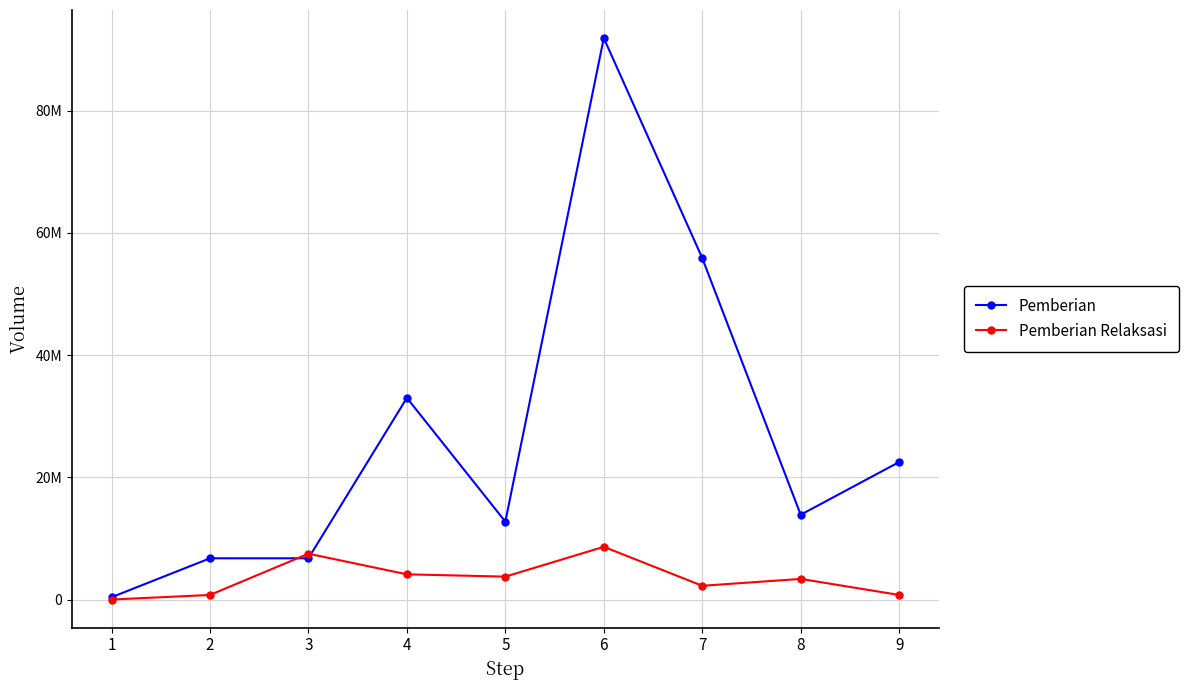

The Pemberian Relaksasi series shows 750000 at 9. True or false?

True